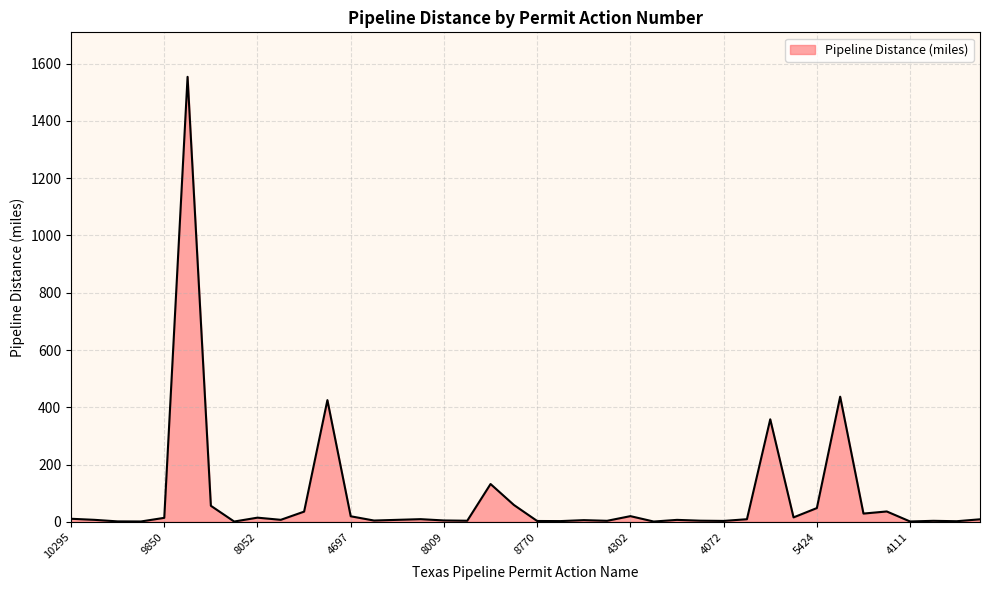

What is the difference between the maximum and minimum values?

1553.0